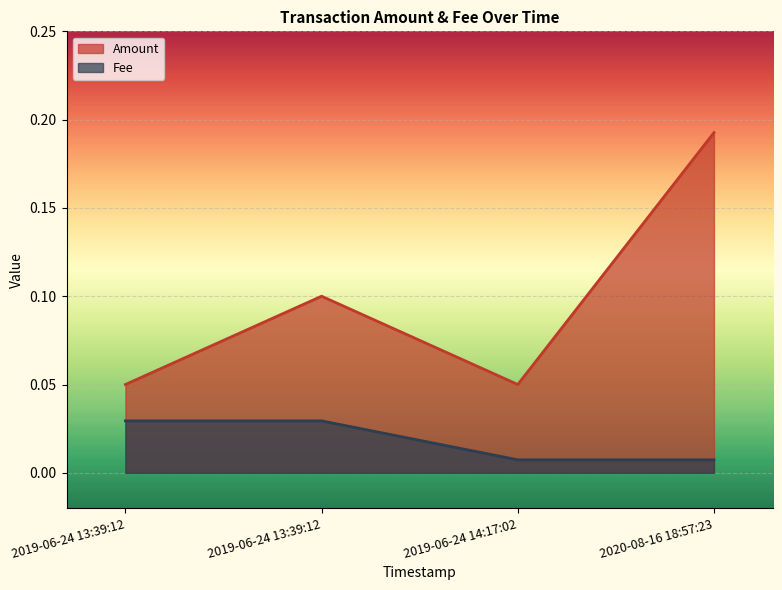

True or false: Fee has more than 2 interior local peaks.

False